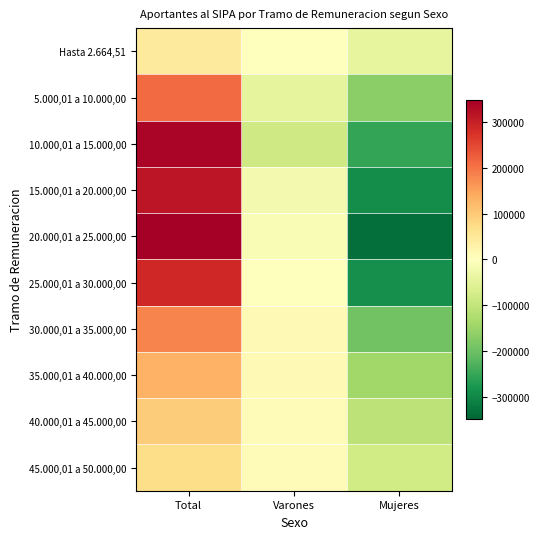

Rank the series at Varones from highest to lowest value.

30.000,01 a 35.000,00, 35.000,01 a 40.000,00, 40.000,01 a 45.000,00, 45.000,01 a 50.000,00, 25.000,01 a 30.000,00, Hasta 2.664,51, 20.000,01 a 25.000,00, 15.000,01 a 20.000,00, 5.000,01 a 10.000,00, 10.000,01 a 15.000,00